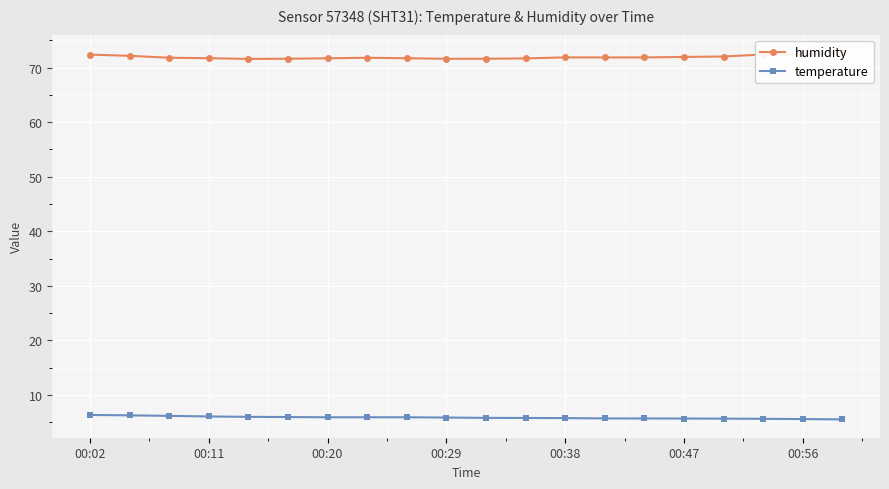

What is the average value of the humidity series?

71.9